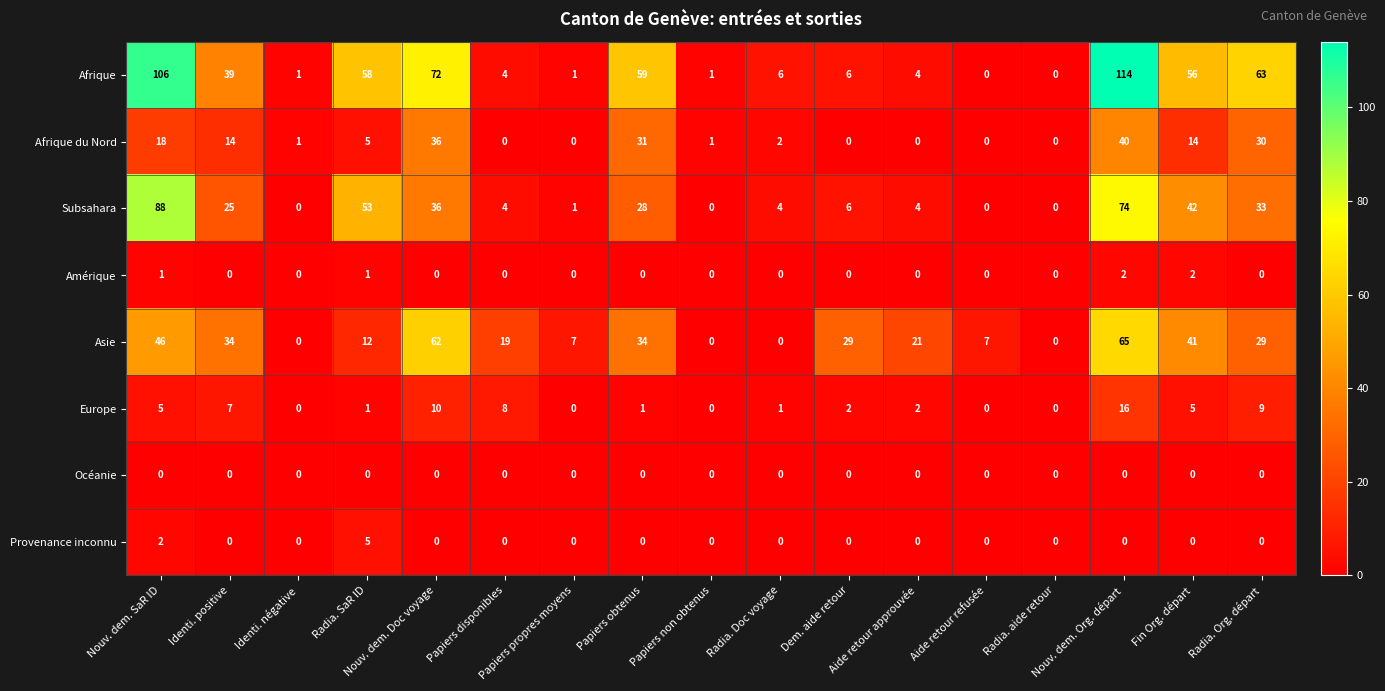

What is the difference between the maximum and minimum values in the Afrique series?

114